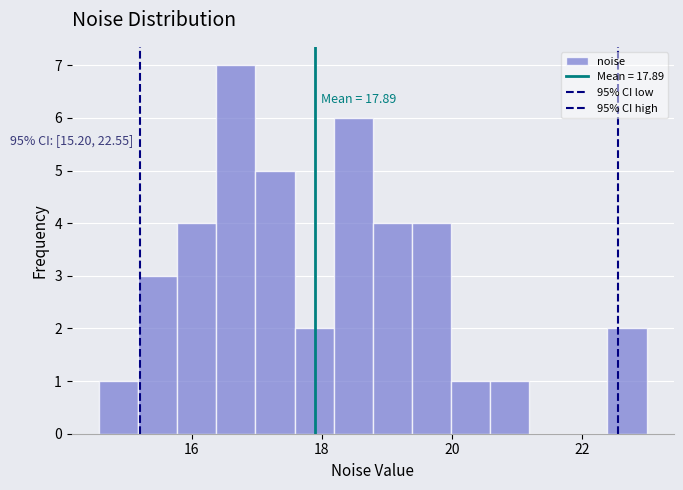

Read against the x-axis, roughly where is the centre of the tallest bar?

16.6